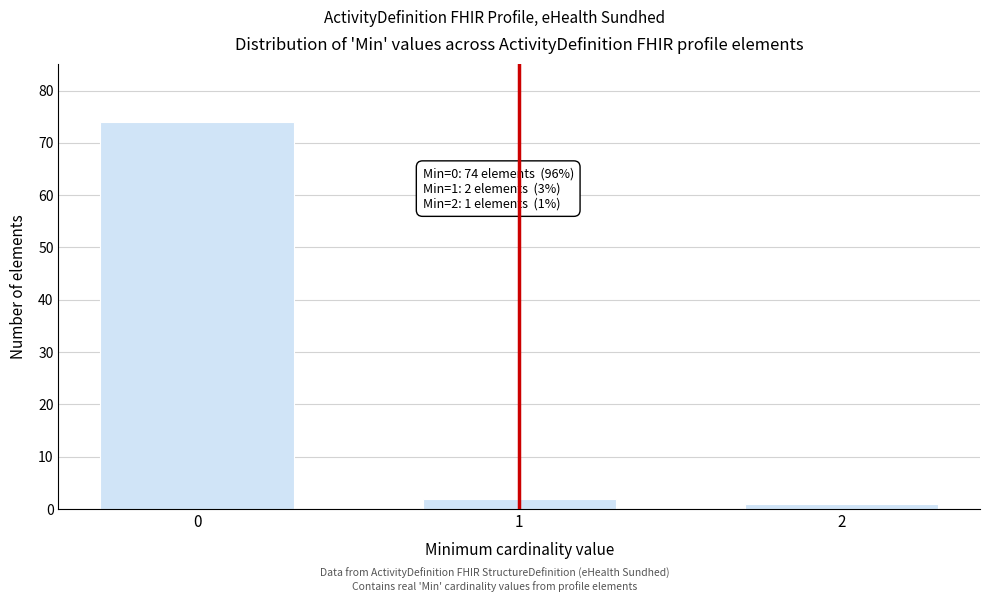

Reading right to left, extract all data points from this chart.

1	2	74